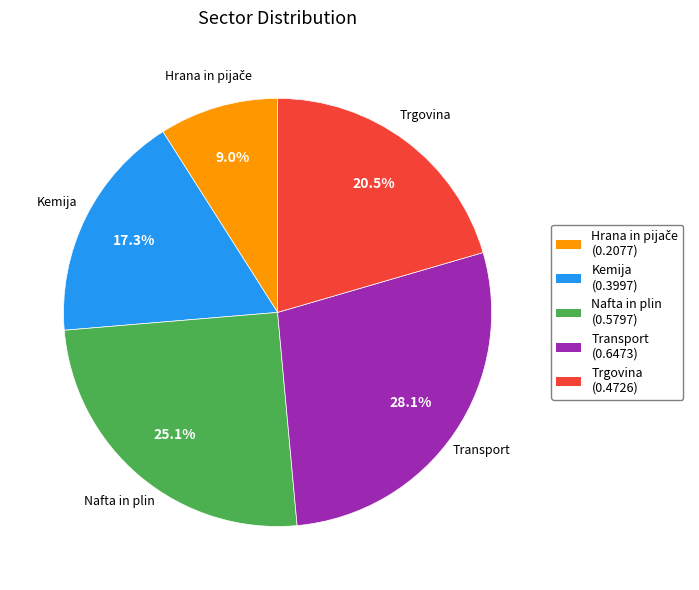

To the nearest percent, what is the difference between the Transport and Trgovina slice percentages?

8%